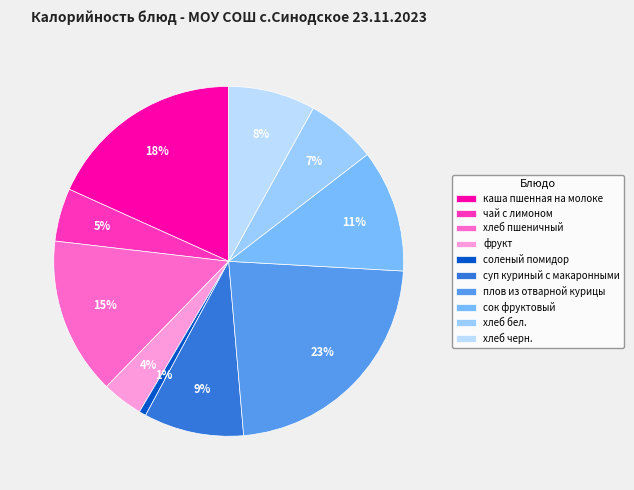

Rank the categories by value from highest to lowest.

плов из отварной курицы, каша пшенная на молоке, хлеб пшеничный, сок фруктовый, суп куриный с макаронными, хлеб черн., хлеб бел., чай с лимоном, фрукт, соленый помидор